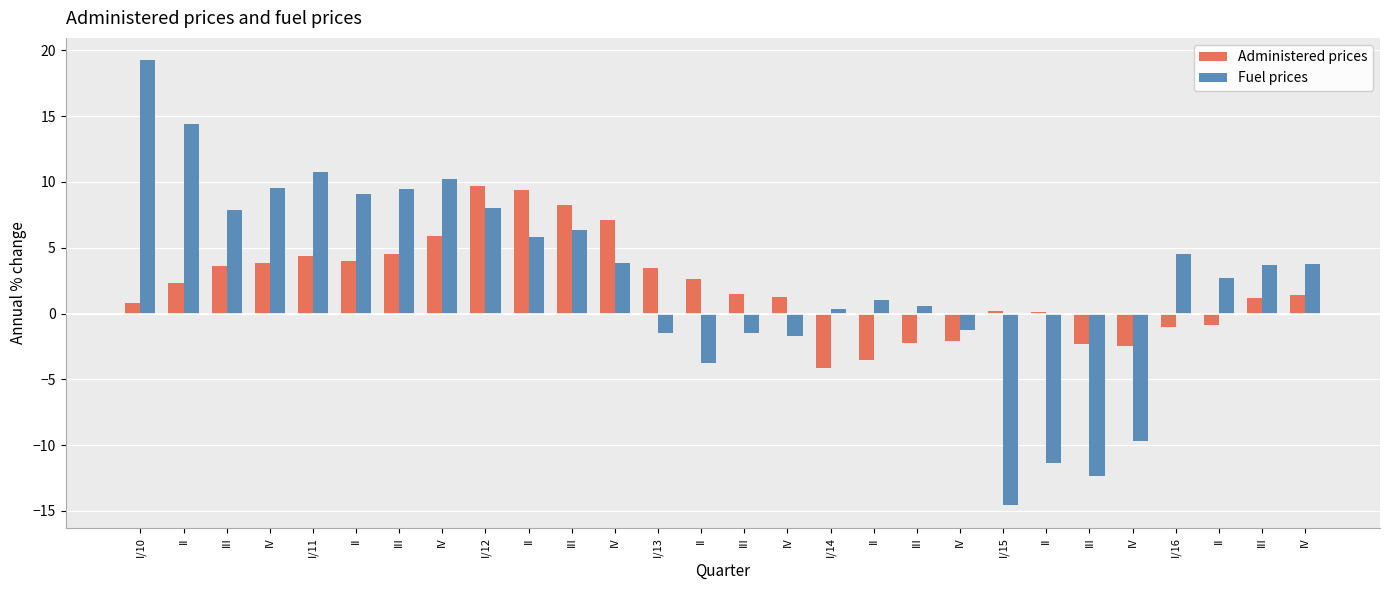

What are all the series names shown in the legend?

Administered prices, Fuel prices